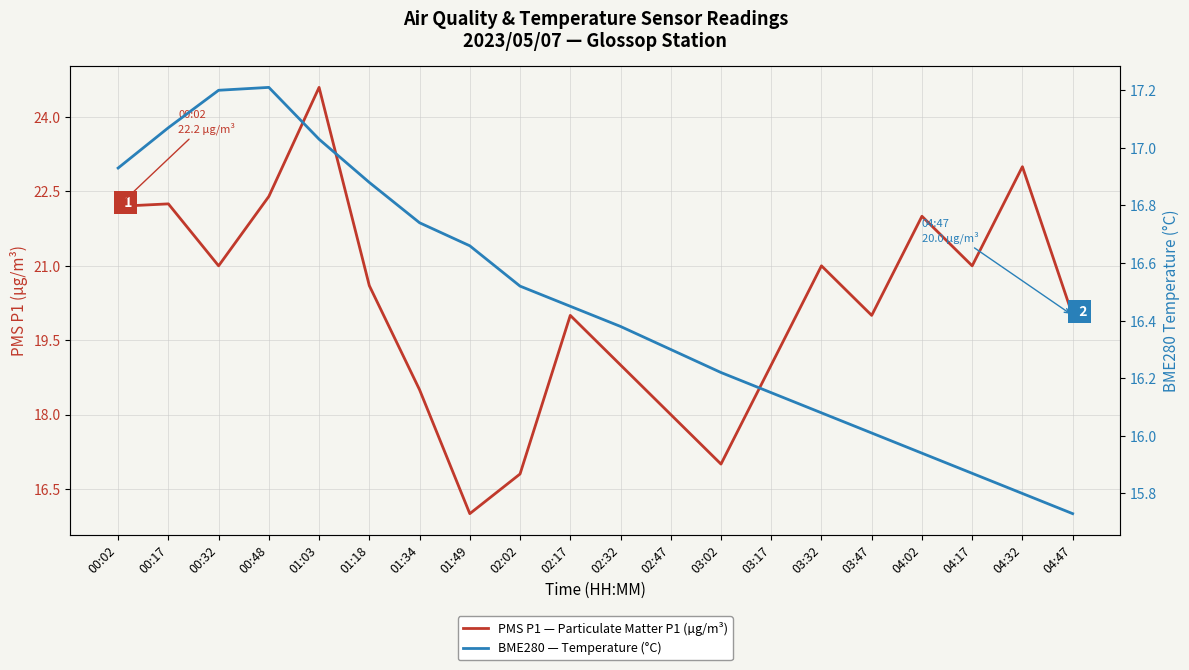

Where is the first local minimum for PMS P1 — Particulate Matter P1 (µg/m³)?

00:32